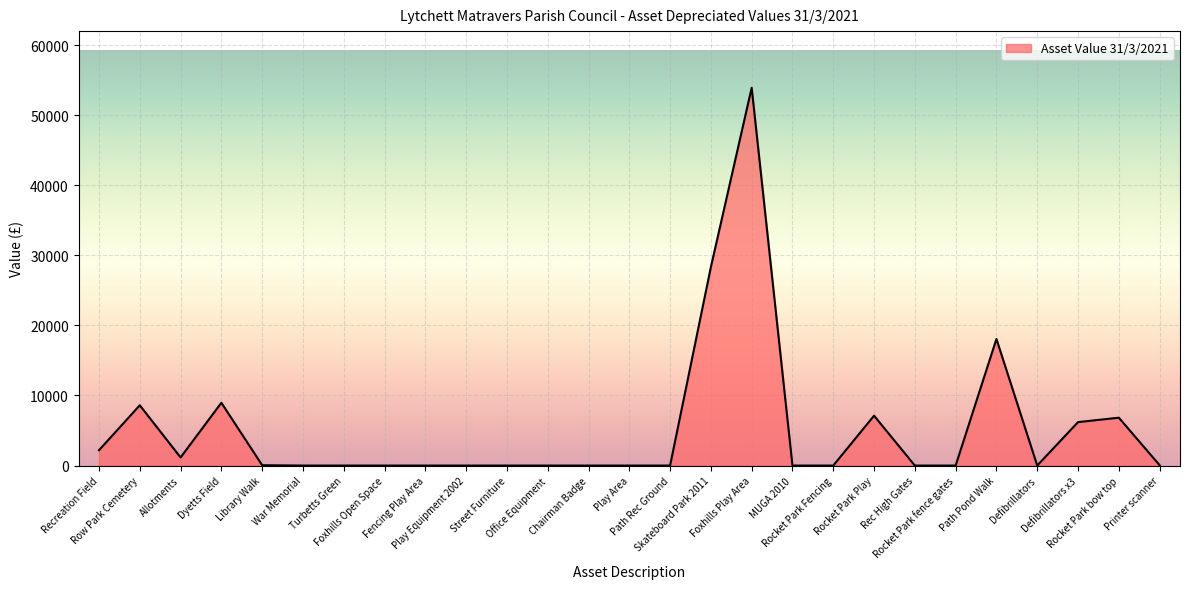

What is the difference between the maximum and minimum values?

53903.0